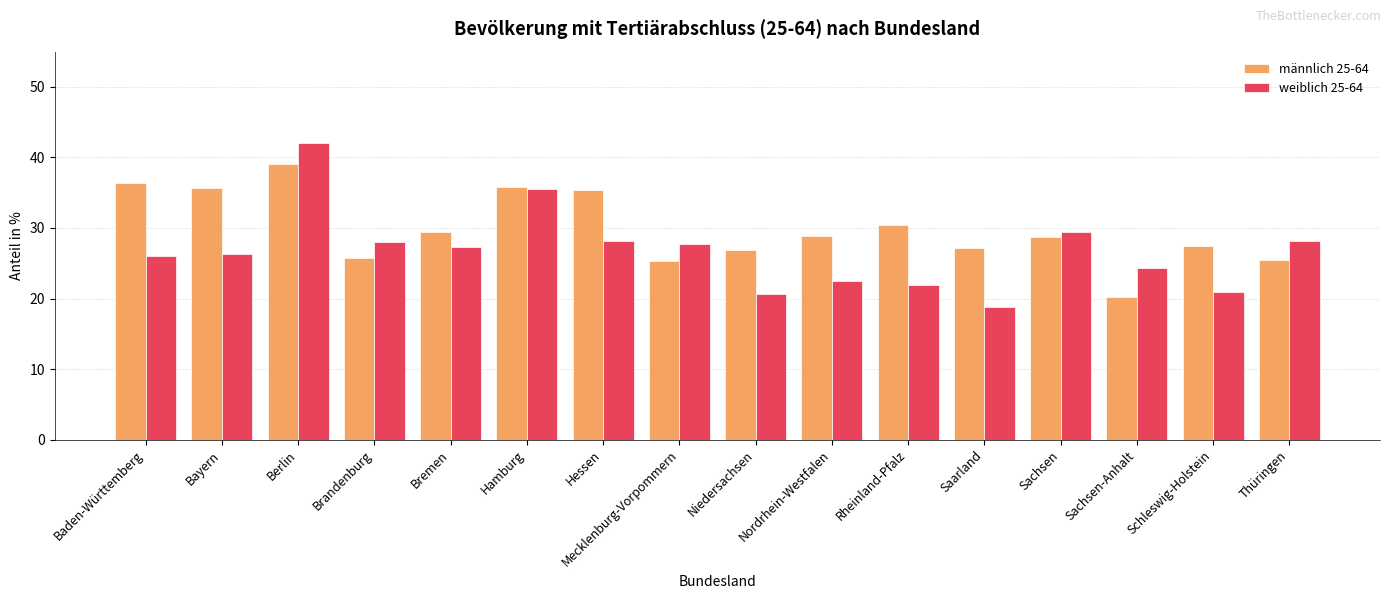

What is the value of the männlich 25-64 bar at the 1st from the left?

36.4